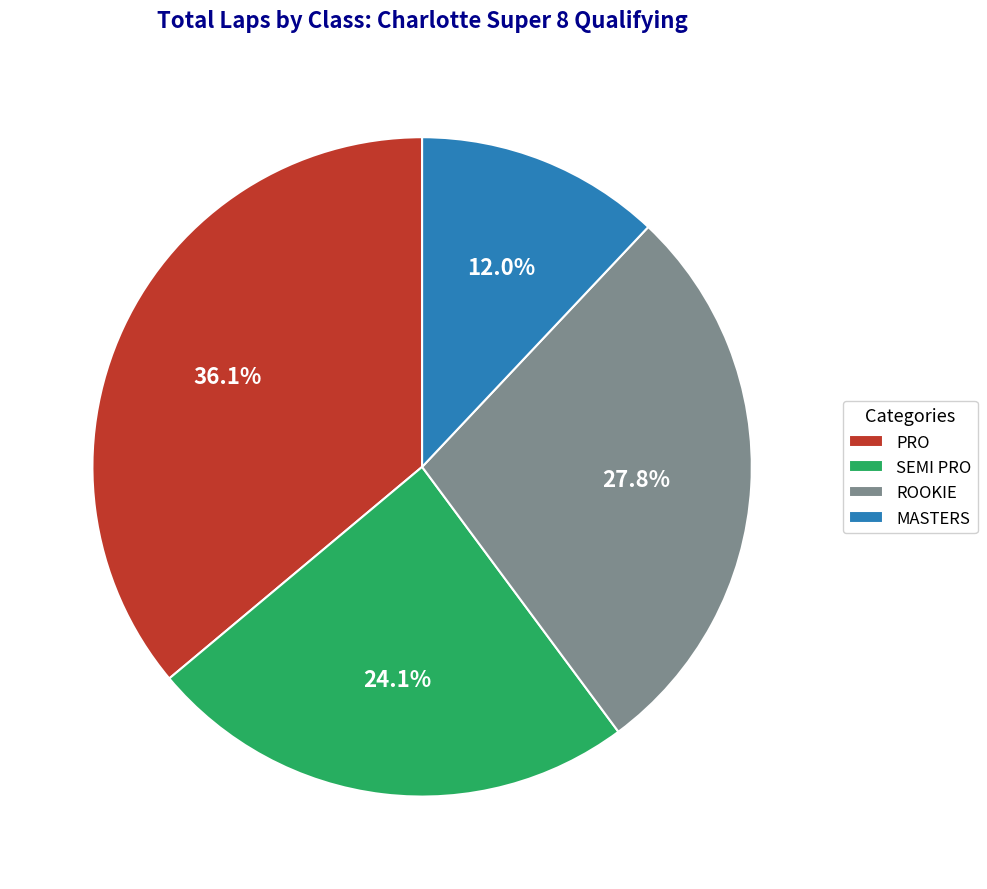

What is the ratio of the value at ROOKIE to the value at MASTERS?

2.3